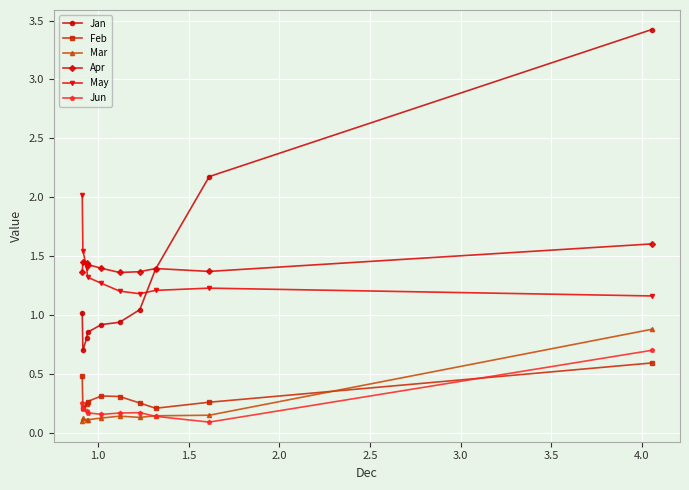

Is this an area chart (filled region under the line)?

No